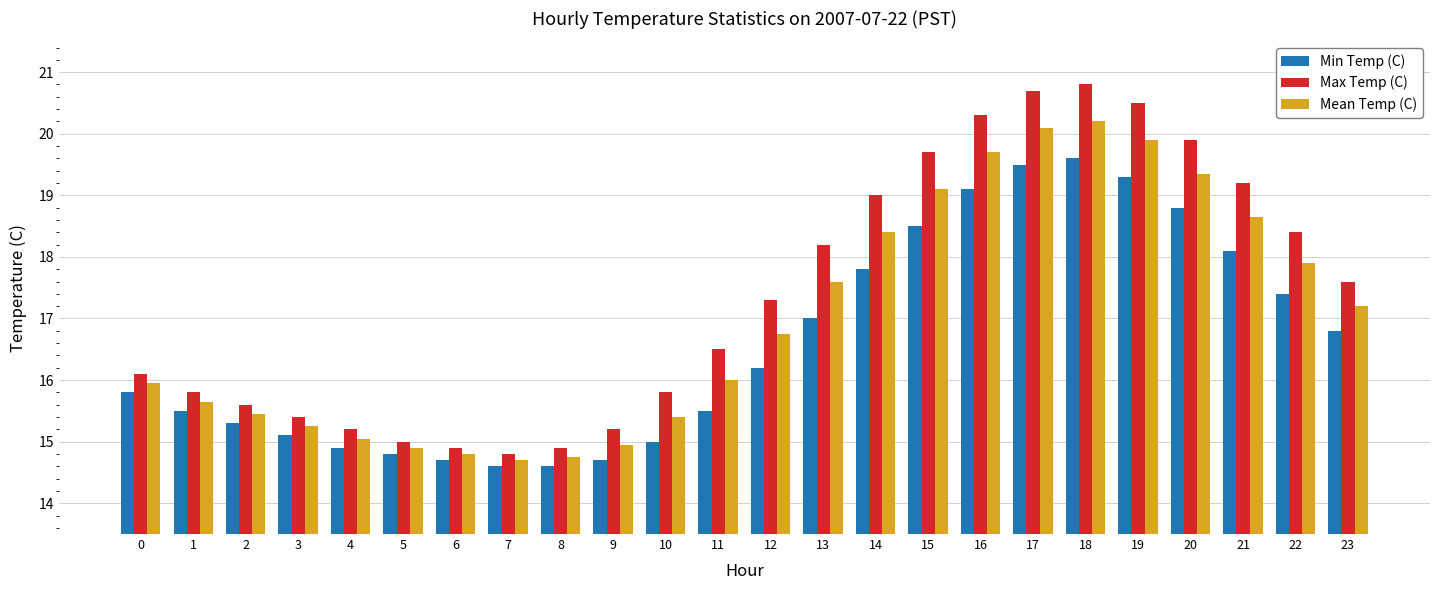

List the series in order of their peak value, lowest first.

Min Temp (C), Mean Temp (C), Max Temp (C)